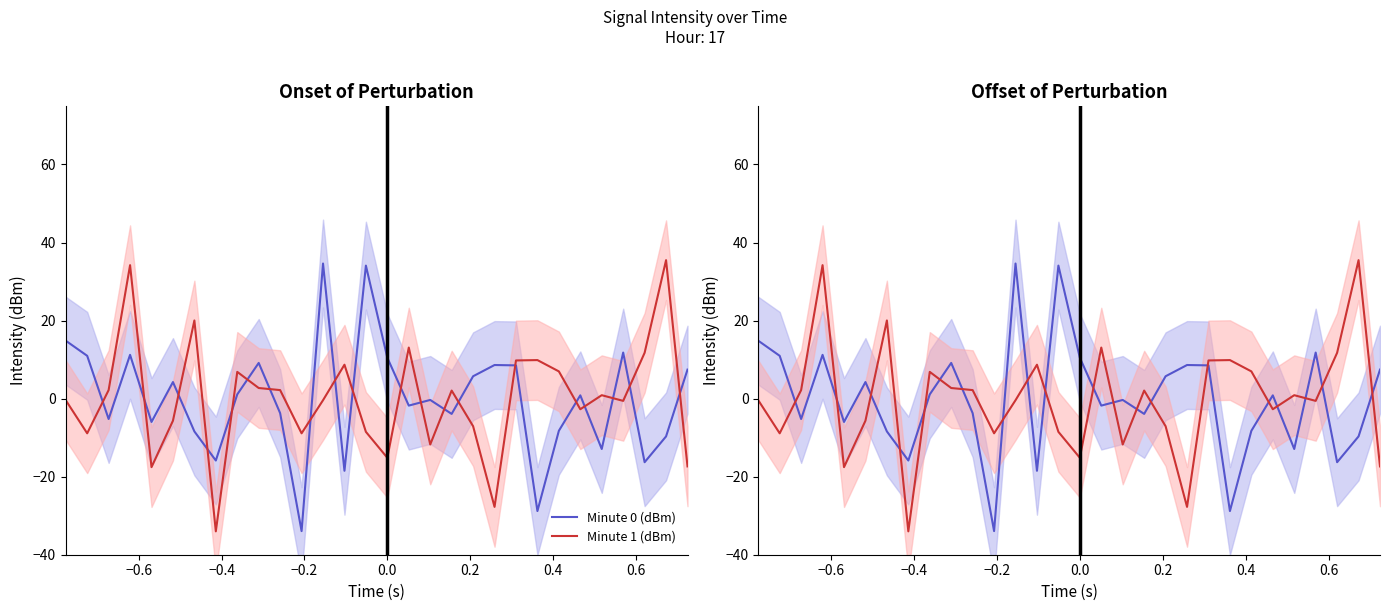

What are all the series names shown in the legend?

Minute 0 (dBm), Minute 1 (dBm)